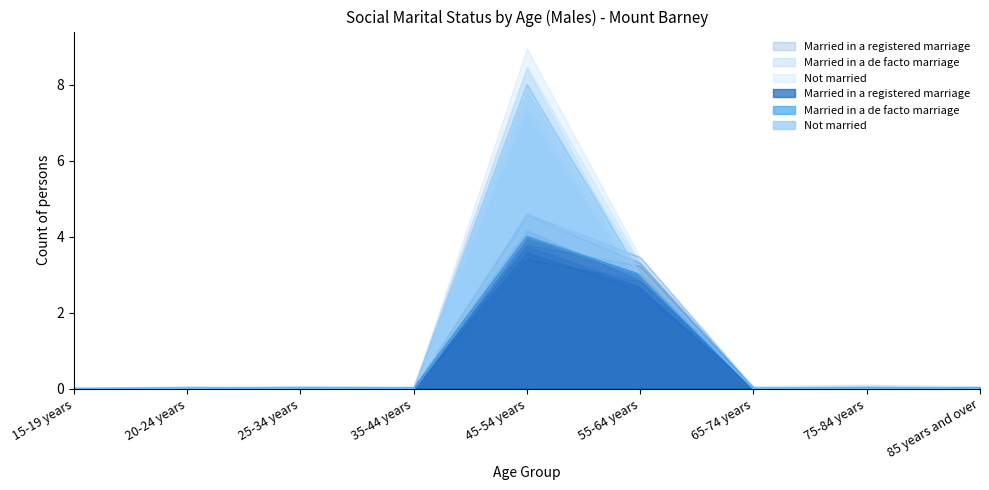

Which series has the largest range (max minus min)?

Married in a registered marriage